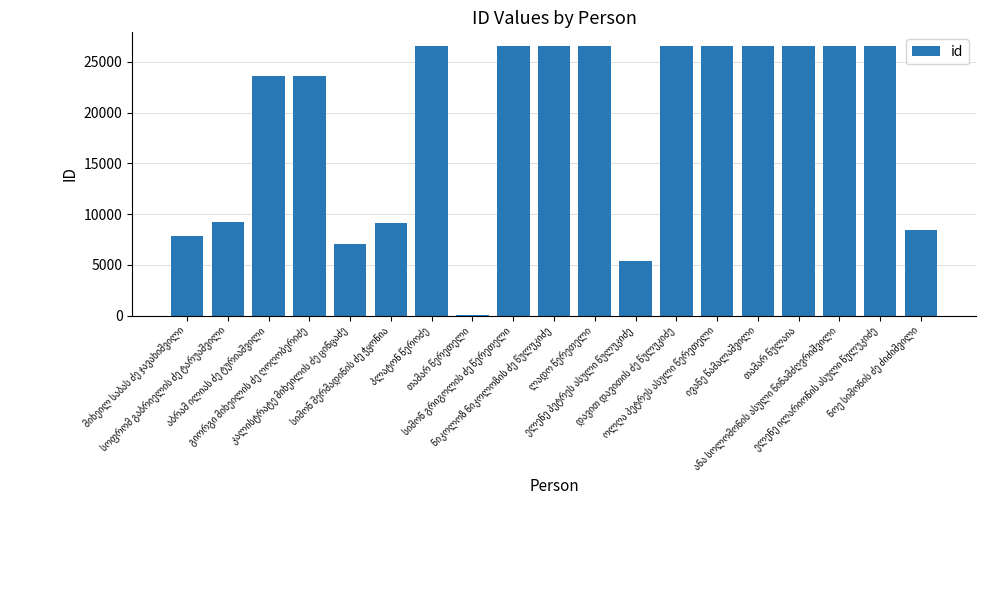

What is the greatest value displayed?

26582